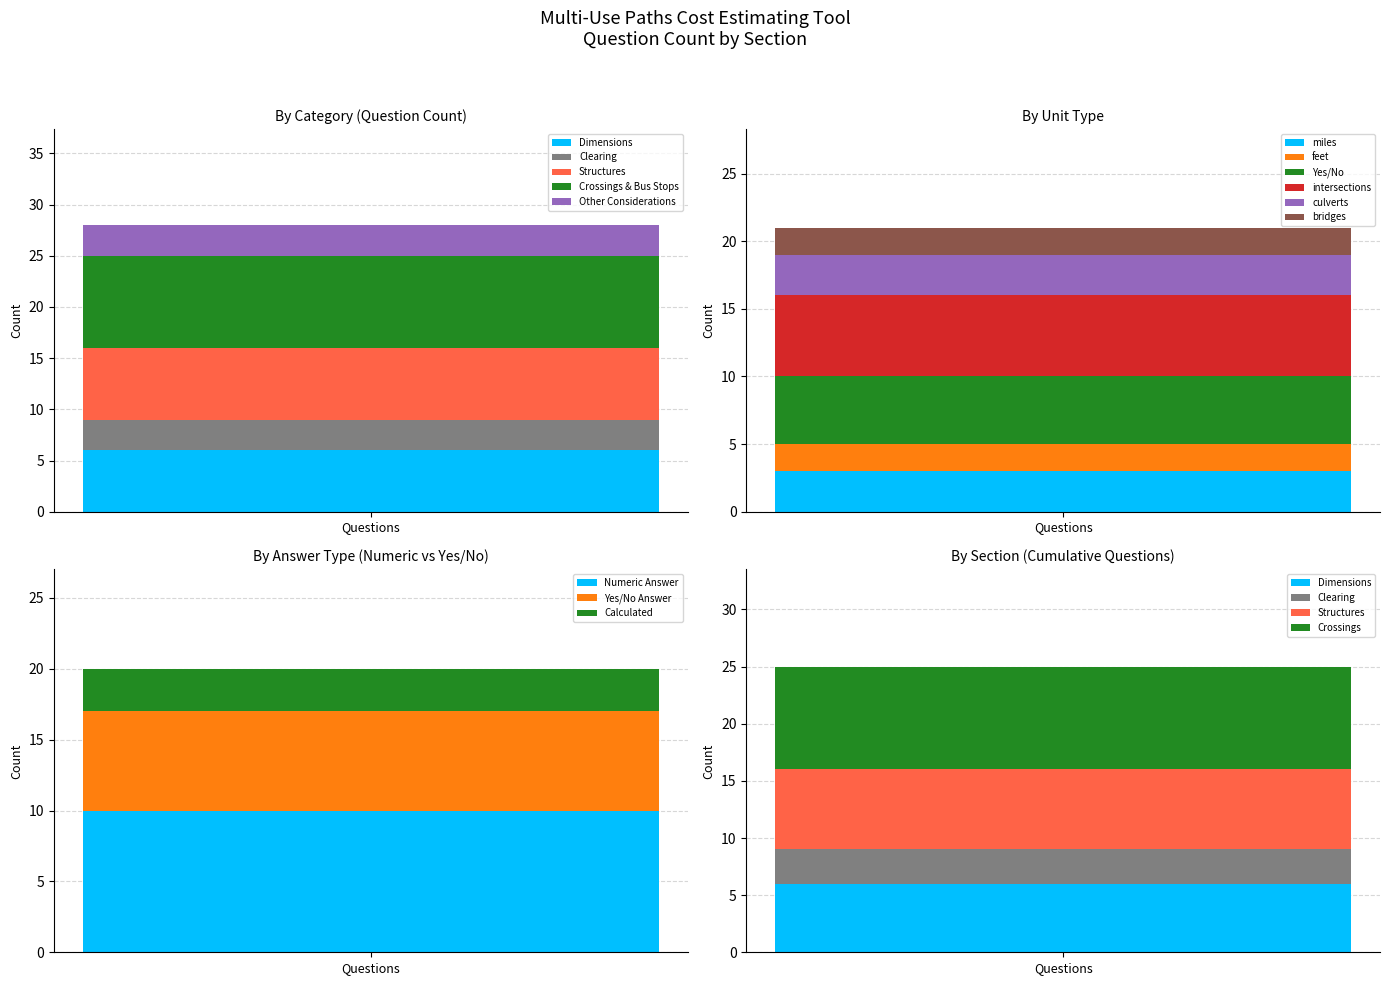

How many bars are there in each group?

4